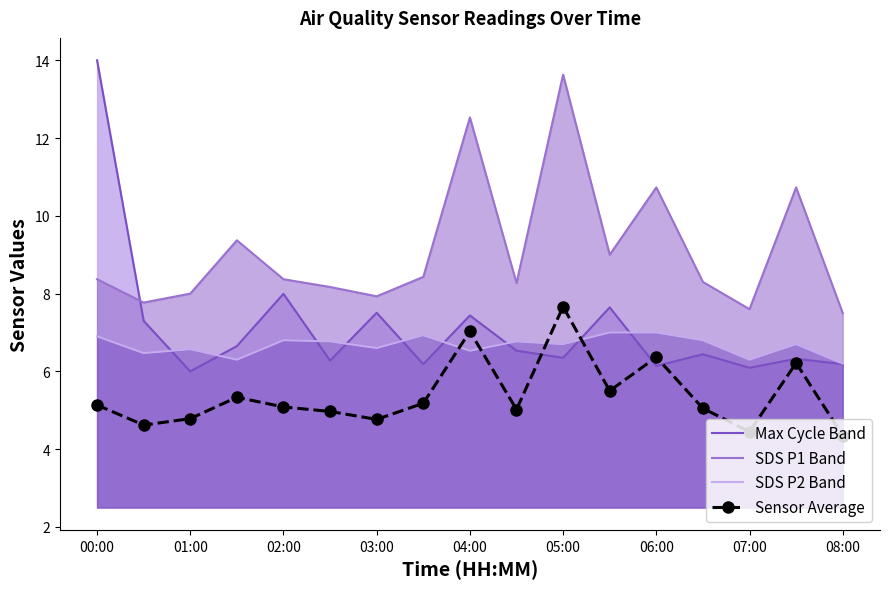

Where is the first local minimum for Max Cycle Band?

01:00